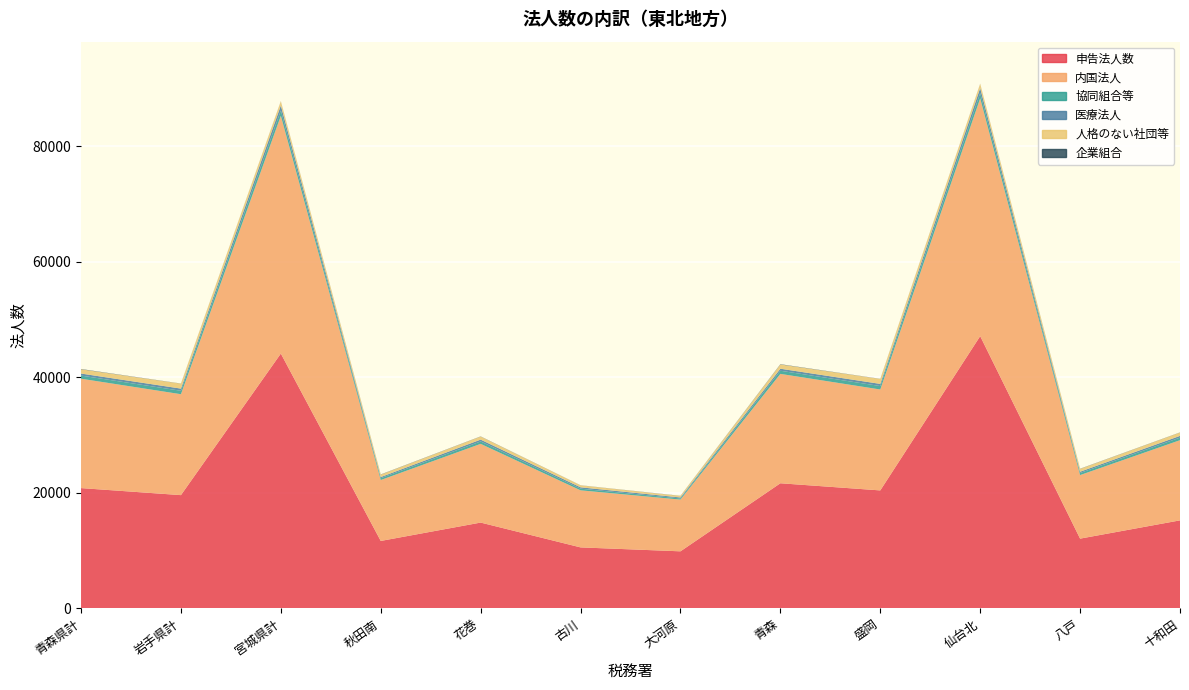

Reading left to right, what are all the values shown in this chart?

申告法人数: 20819	19602	44102	11673	14851	10556	9876	21655	20418	47119	12073	15234
内国法人: 18928	17464	41145	10543	13621	9876	8954	18928	17464	41145	10998	13876
協同組合等: 543	594	921	312	423	287	198	543	594	921	356	445
医療法人: 351	376	857	198	312	234	167	351	376	857	223	298
人格のない社団等: 736	859	751	423	534	345	267	736	859	751	489	578
企業組合: 51	20	17	34	28	15	22	51	20	17	31	25